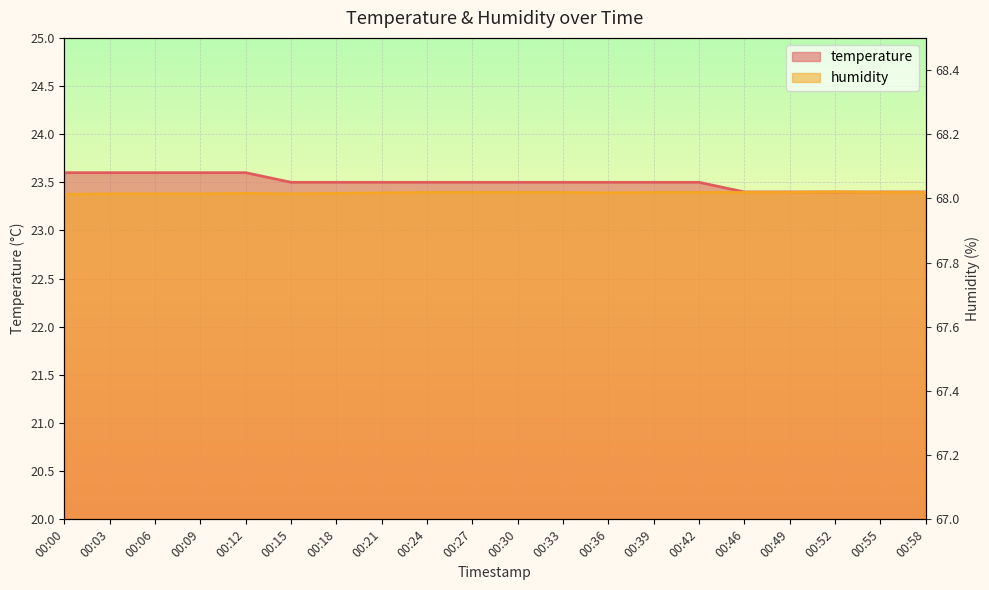

Between 00:09 and 00:52, which series saw the biggest shift?

temperature